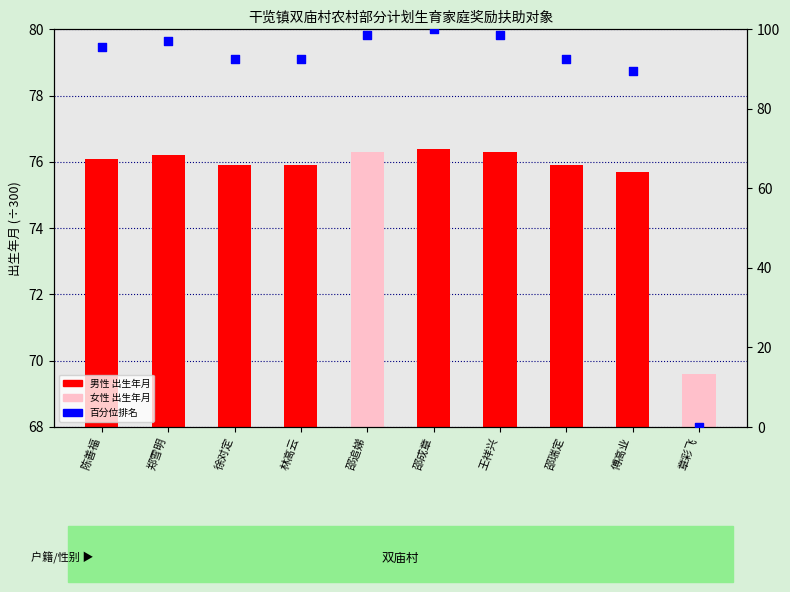

Which series contains the highest Y value?

出生年月百分位排名